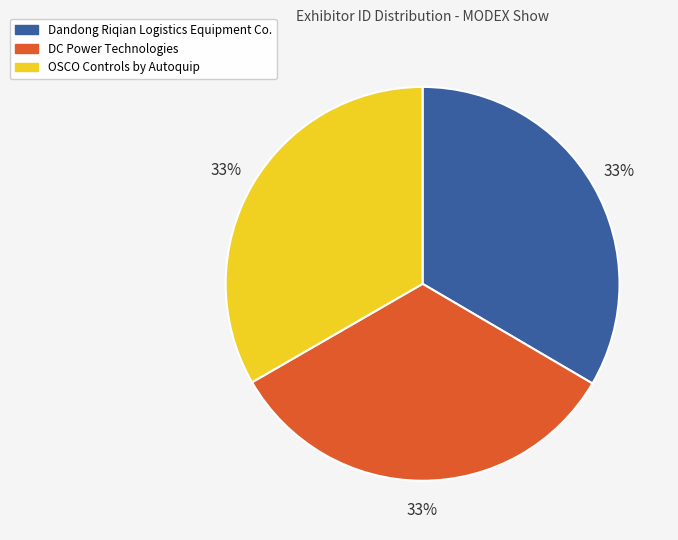

To the nearest percent, what is the average slice percentage?

33%